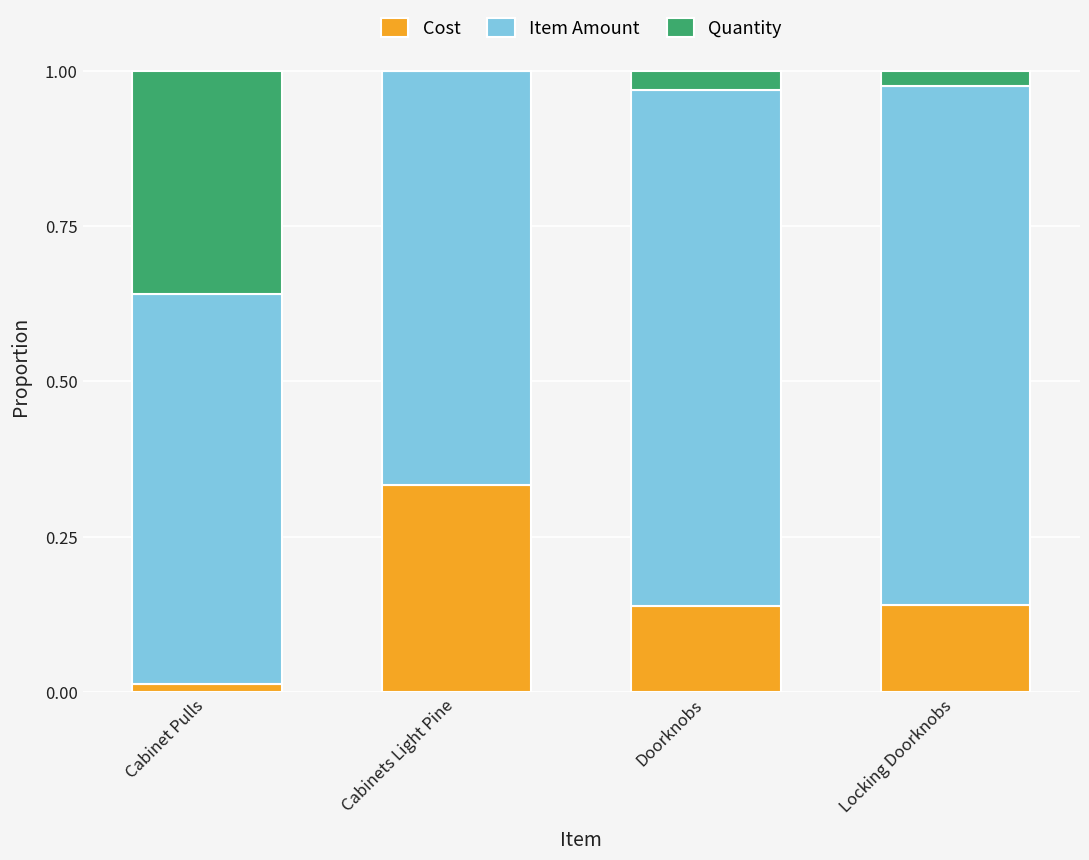

Is it true that Cost equals 0.2 at Locking Doorknobs?

False